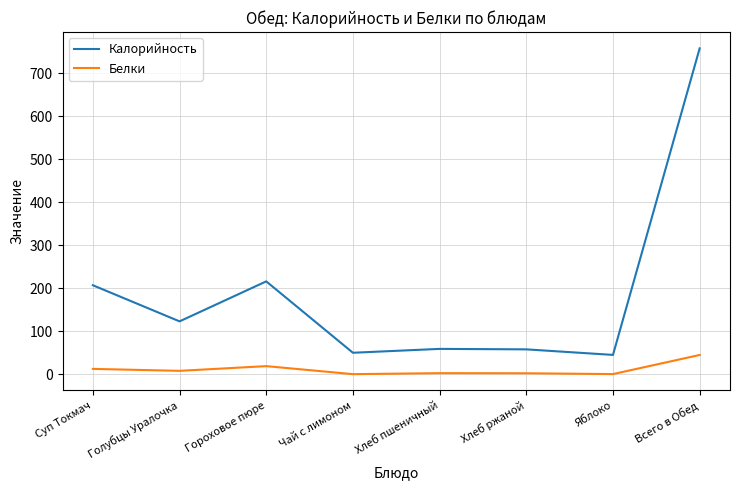

True or false: Белки and Калорийность intersect in this chart.

False